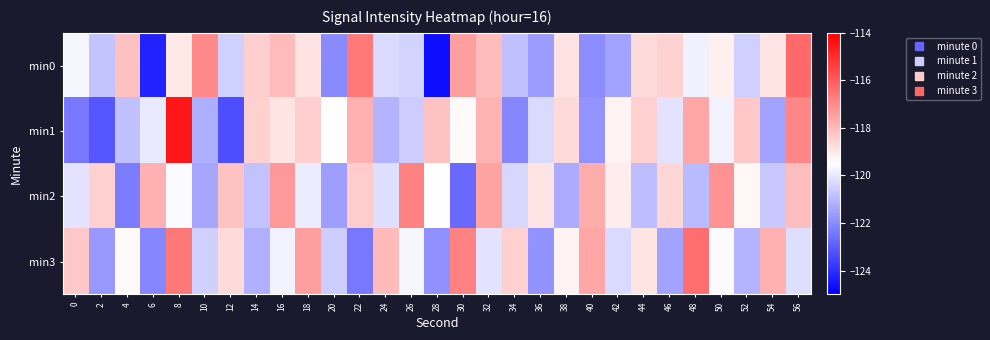

What is the smallest value displayed?

-124.7